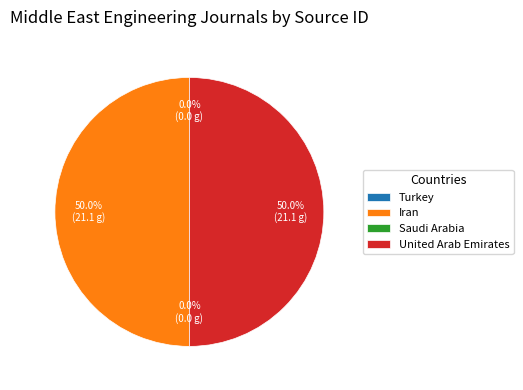

How much of the chart is everything except Iran?

50.0%